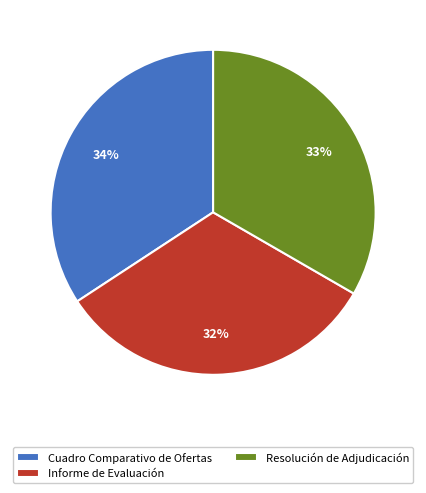

What is the ratio of the value at Informe de Evaluación to the value at Cuadro Comparativo de Ofertas?

0.9